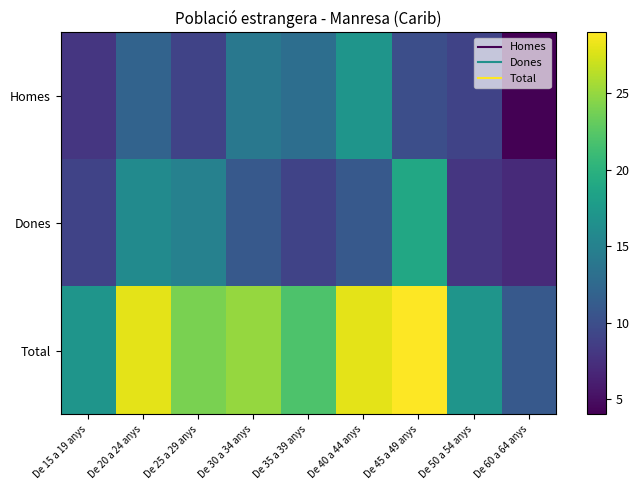

Which series has the largest total across all categories?

Total